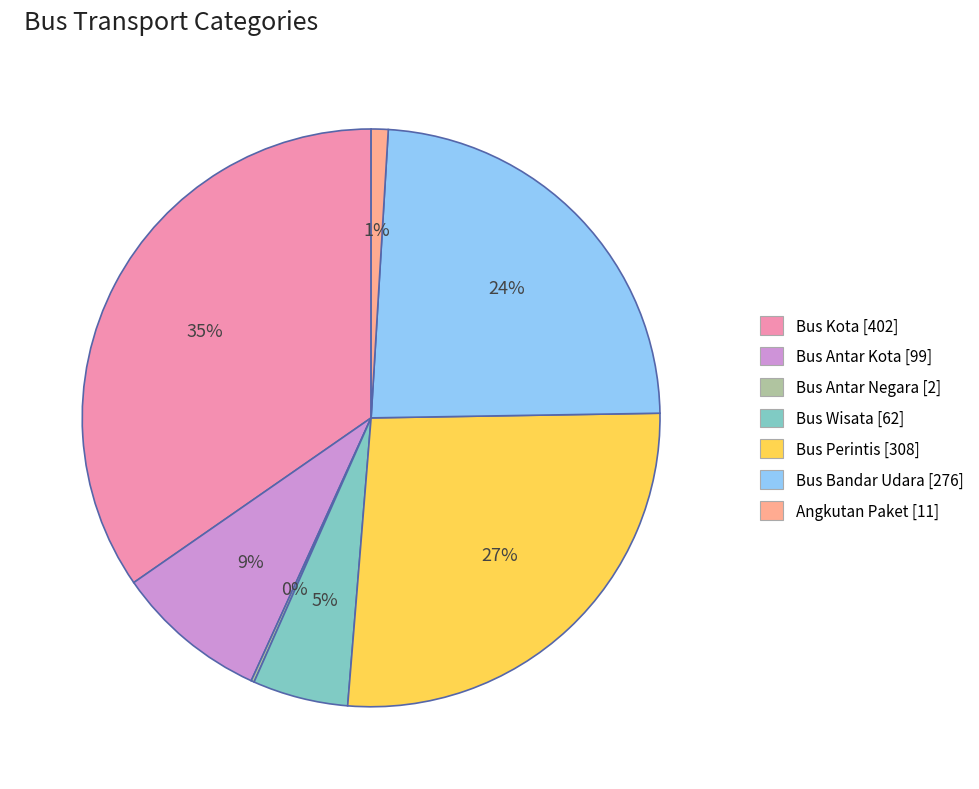

The Bus Wisata slice represents 1% of the pie. True or false?

False